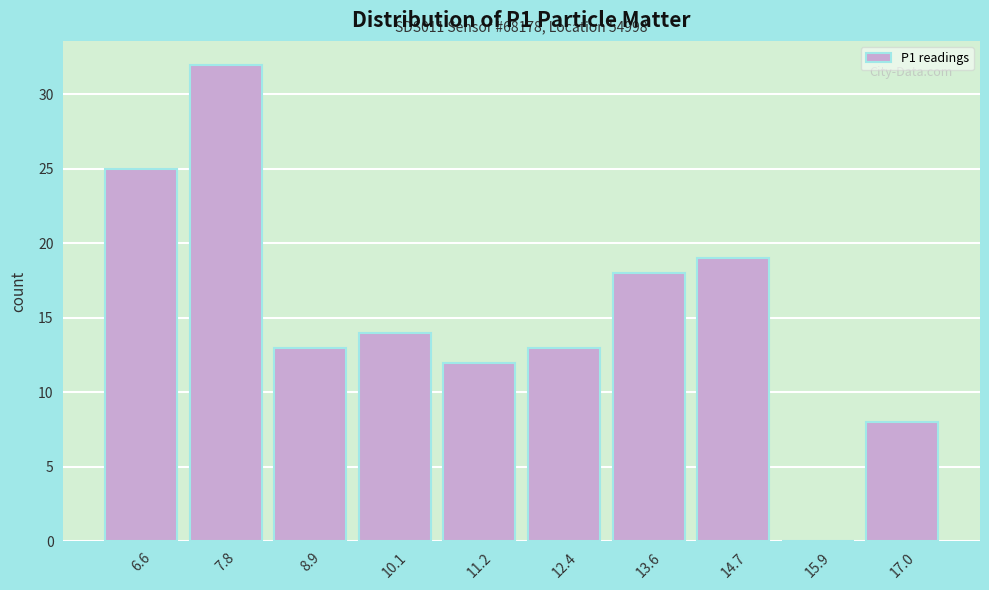

Reading left to right, transcribe all the data shown in this chart.

6.6=25	7.8=32	8.9=13	10.1=14	11.2=12	12.4=13	13.6=18	14.7=19	15.9=0	17.0=8